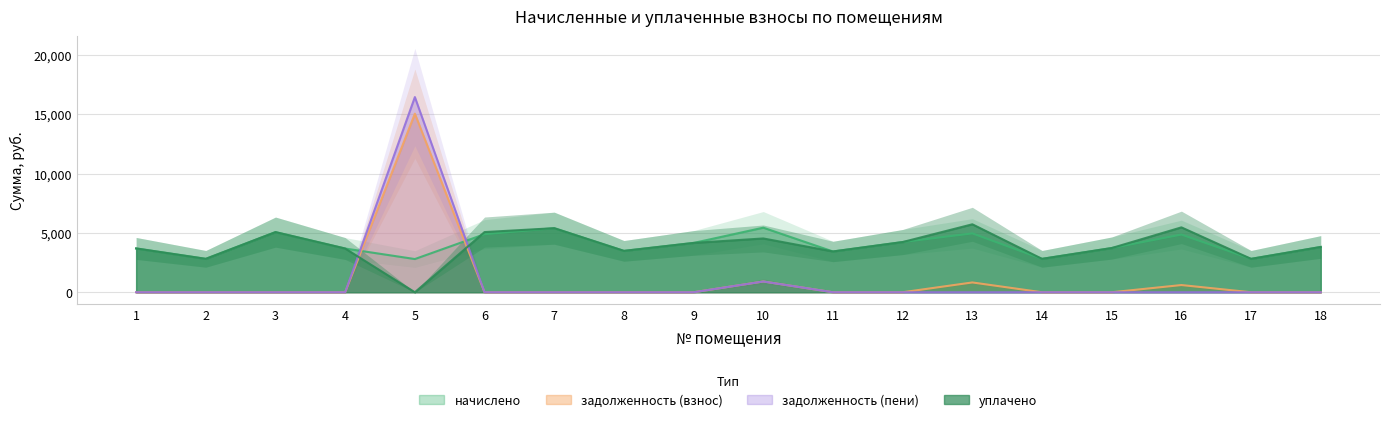

What is the difference between the second highest and minimum values in the задолженность (взнос) series?

906.7